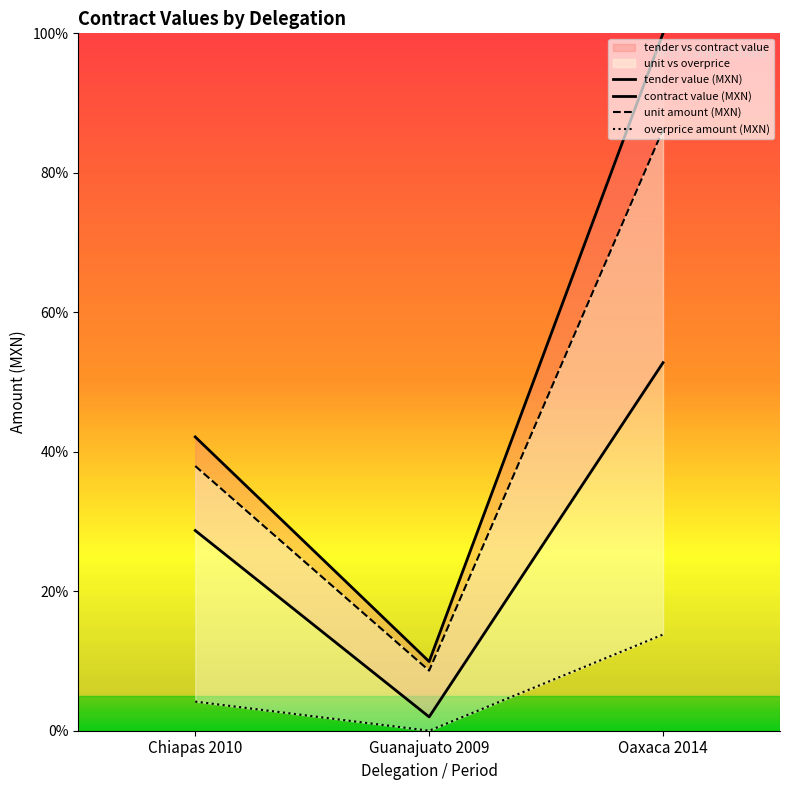

Which label corresponds to the smallest value in the chart?

Guanajuato 2009